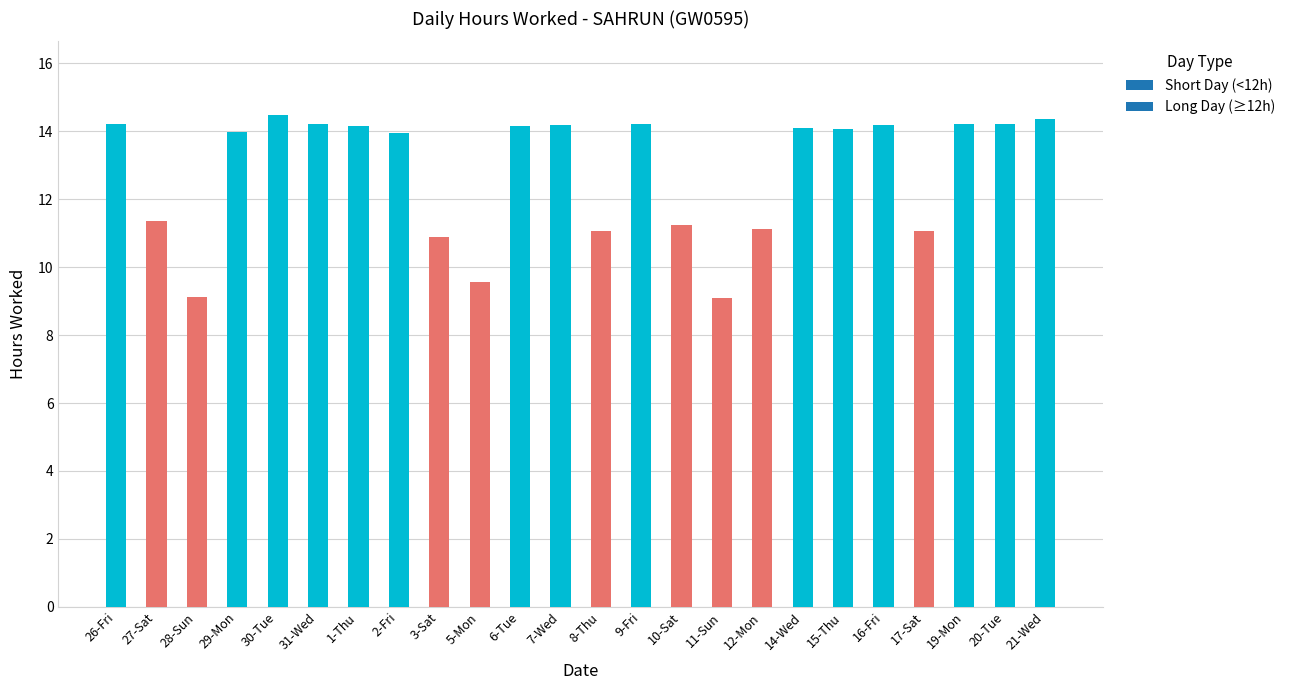

Is it true that the value at 30-Tue is 14.5?

True